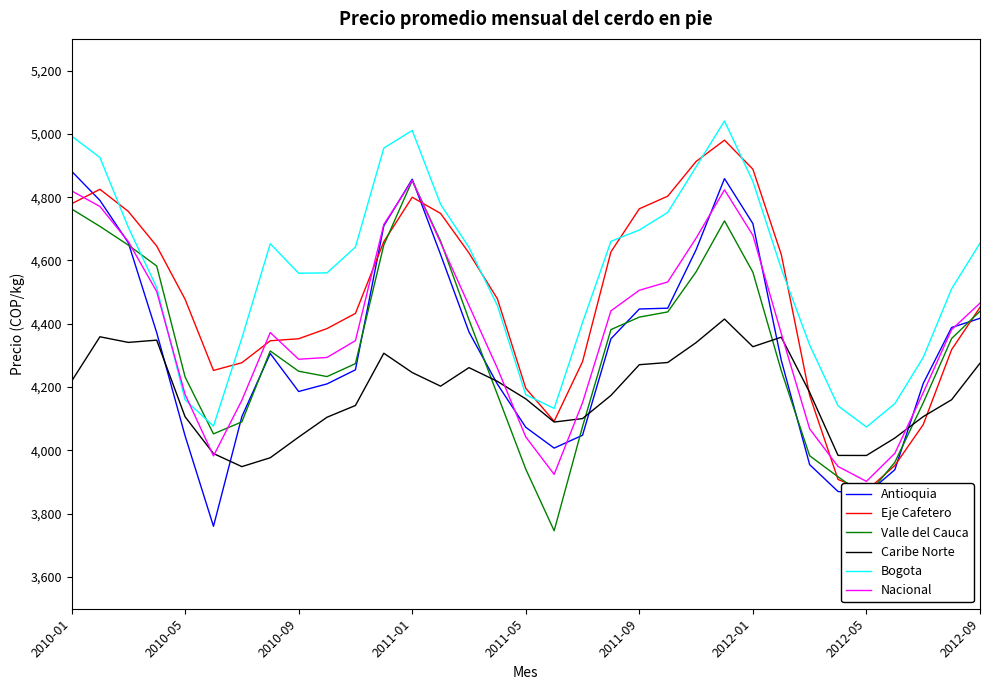

Read the Valle del Cauca value at 29.

3962.6